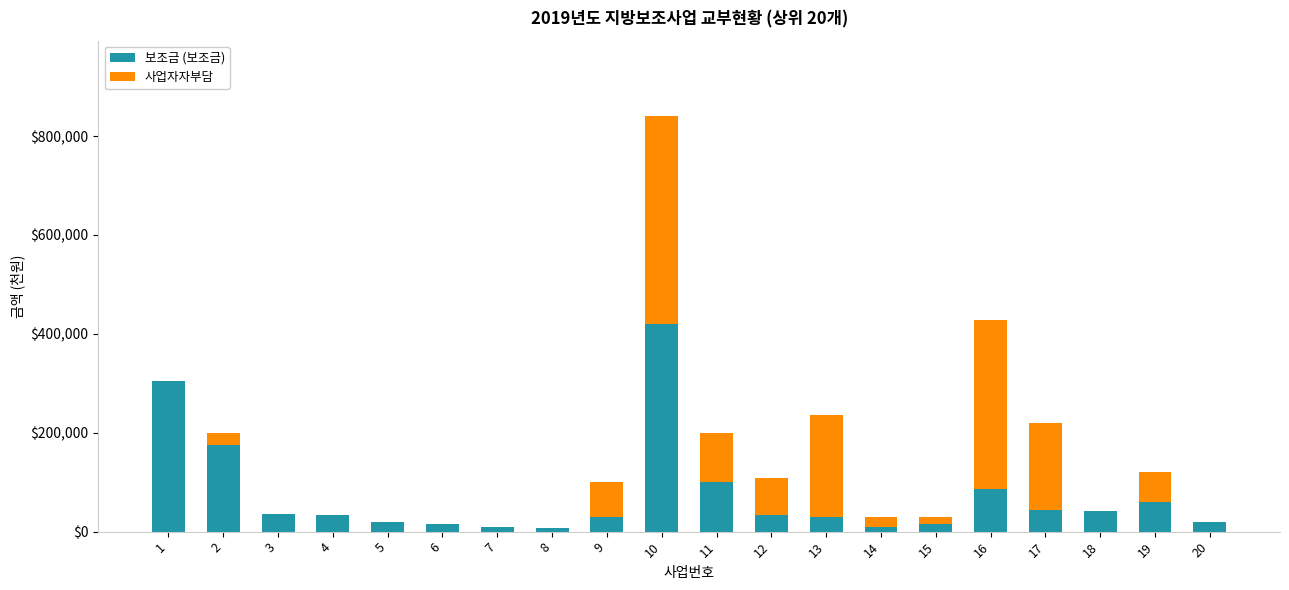

What is the sum of all 보조금 (보조금) values?

1488260